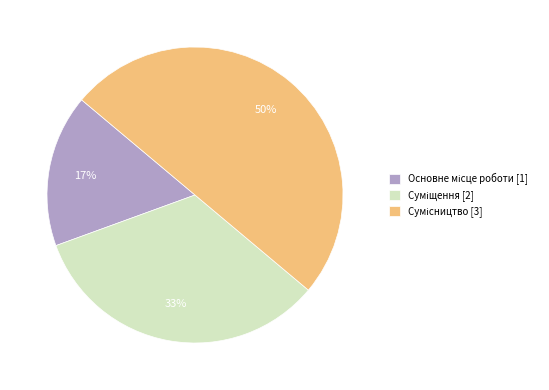

To the nearest percent, what is the difference between the largest and smallest slice percentages?

33%